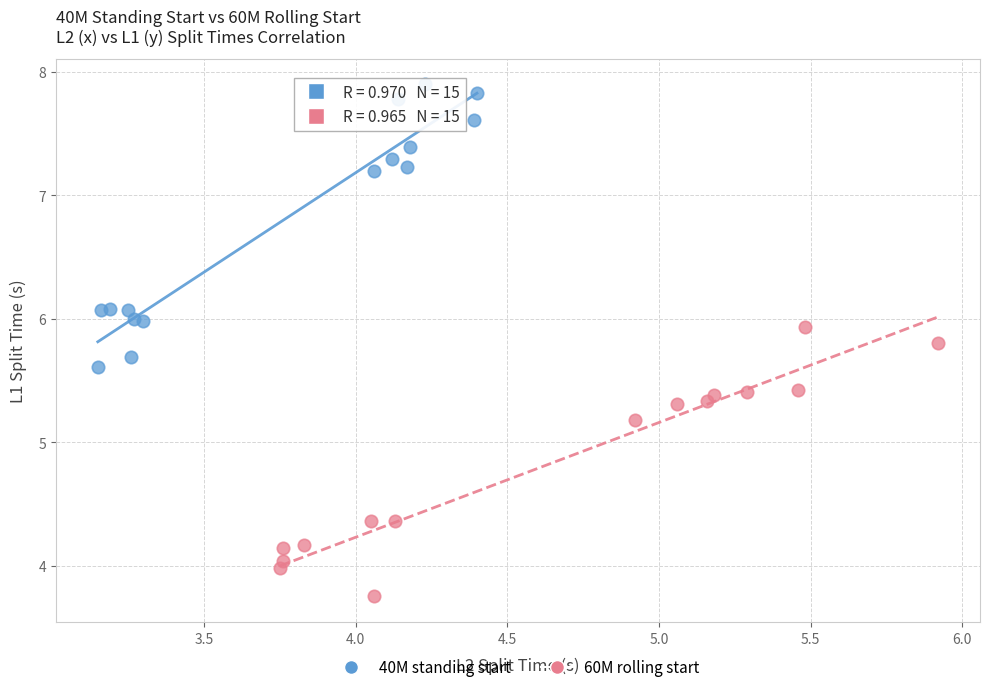

Which series reaches the minimum Y coordinate?

60M rolling start